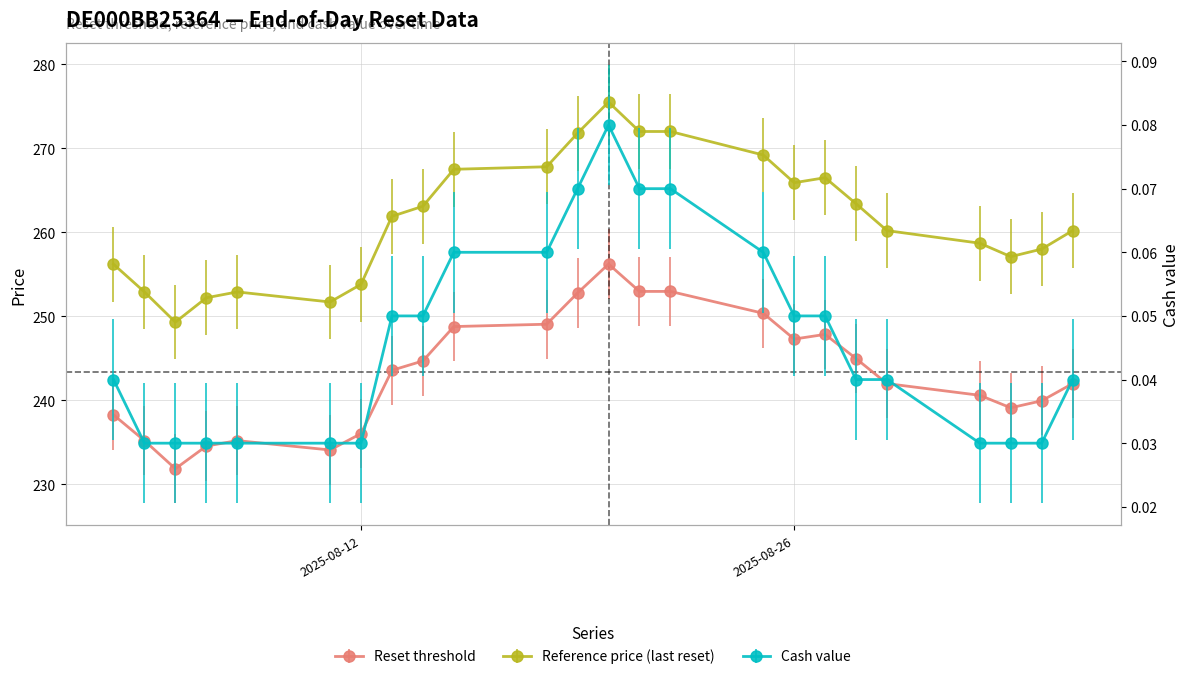

What is the total value across all series at 2025-08-29?

502.2